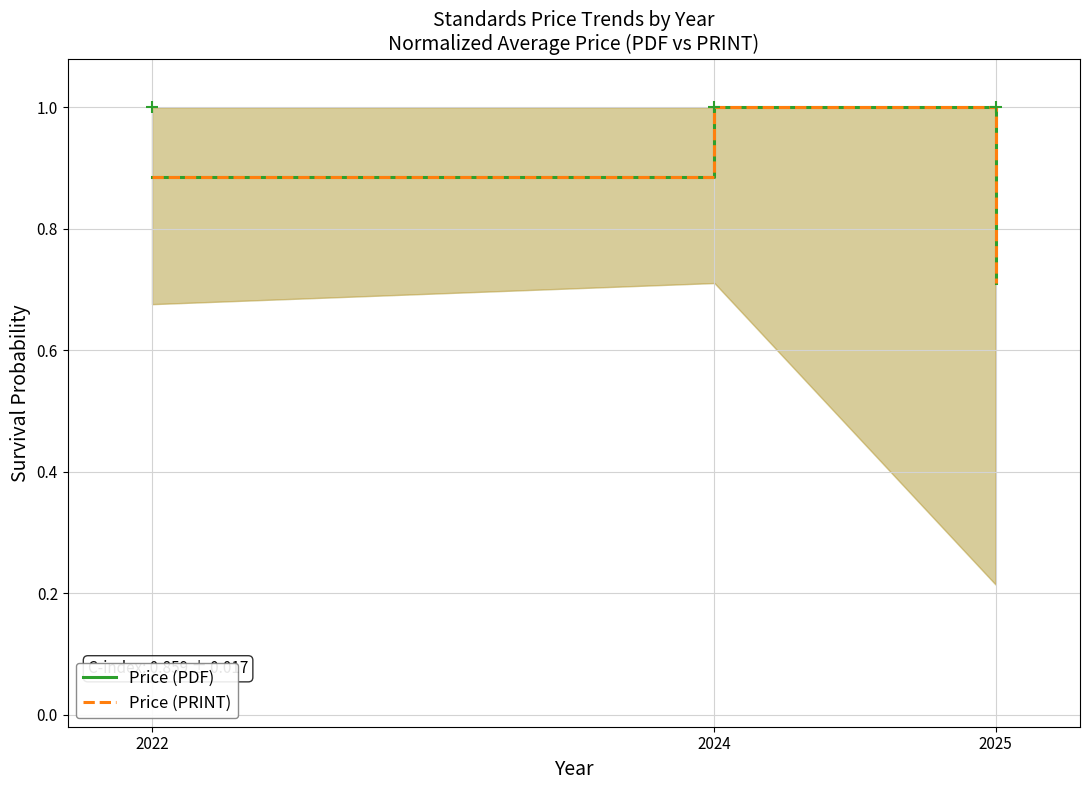

Reading right to left, list all the values displayed in this chart.

Price (PDF): 0.7	1.0	0.9
Price (PRINT): 0.7	1.0	0.9